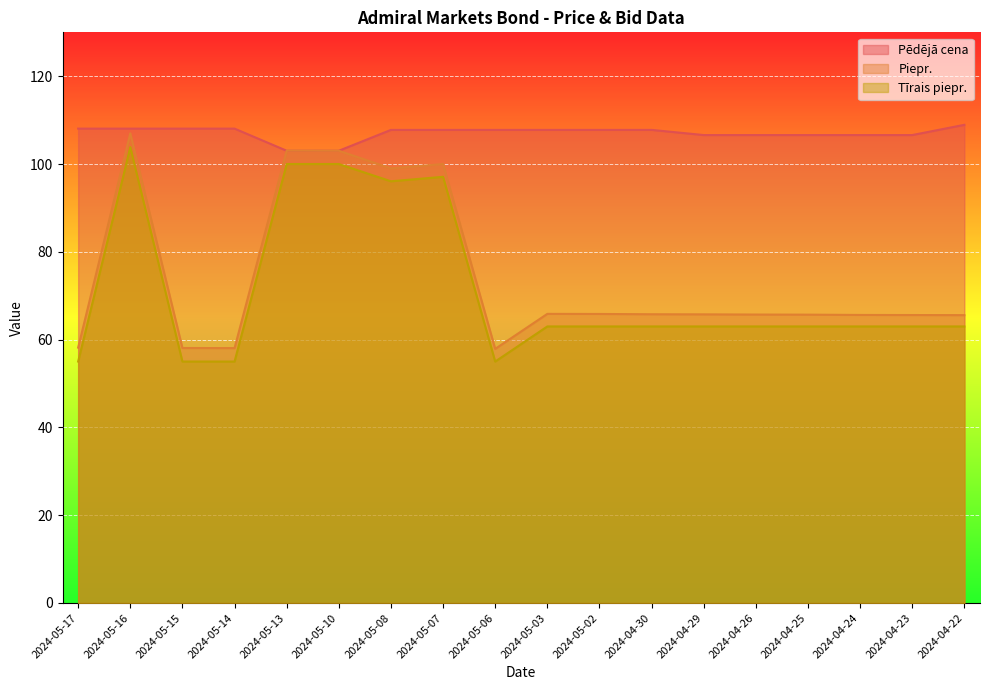

Which series has the largest range (max minus min)?

Piepr.